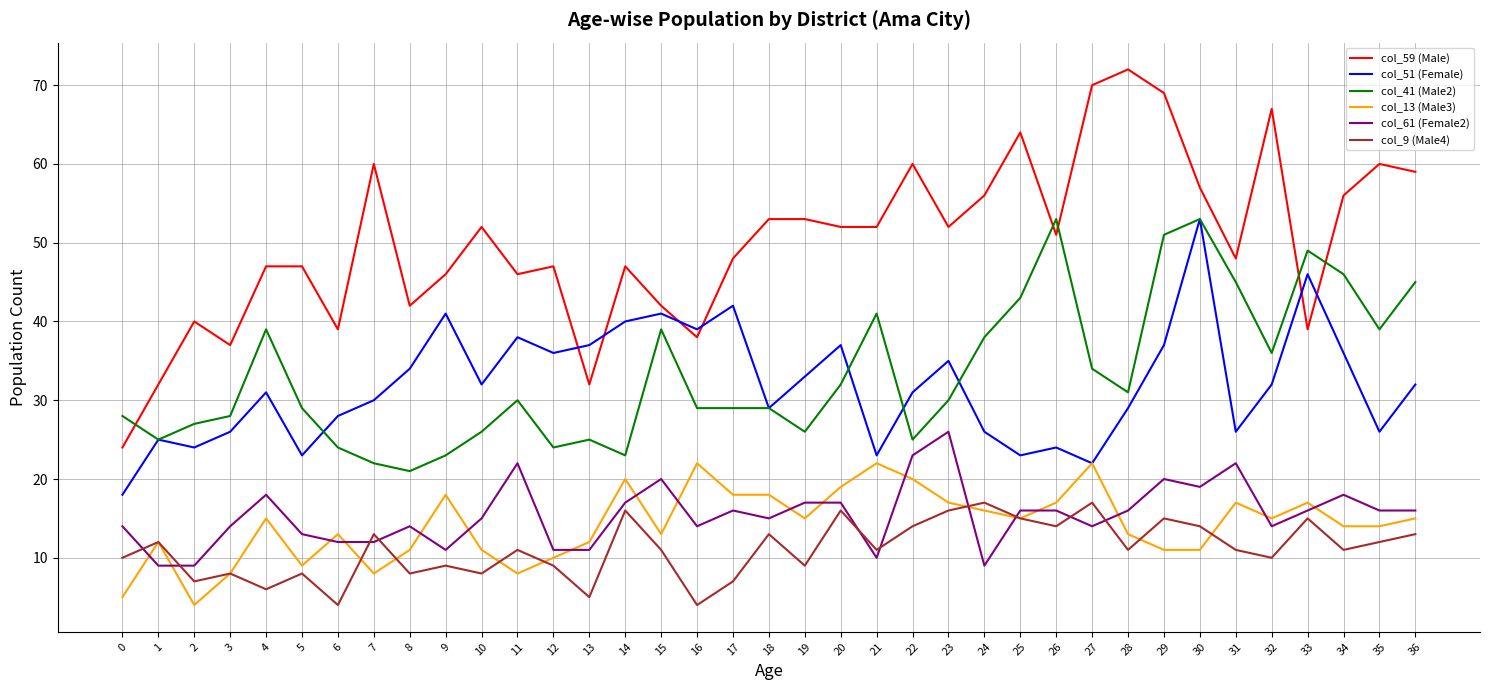

Which series changed the most between 11 and 34?

col_41 (Male2)